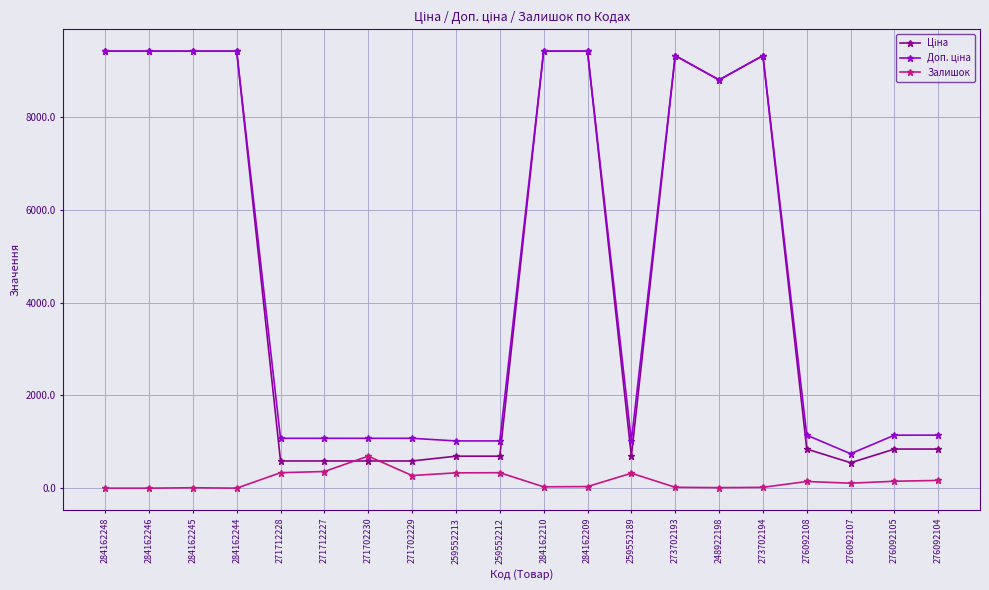

What is the greatest value displayed?

9416.9